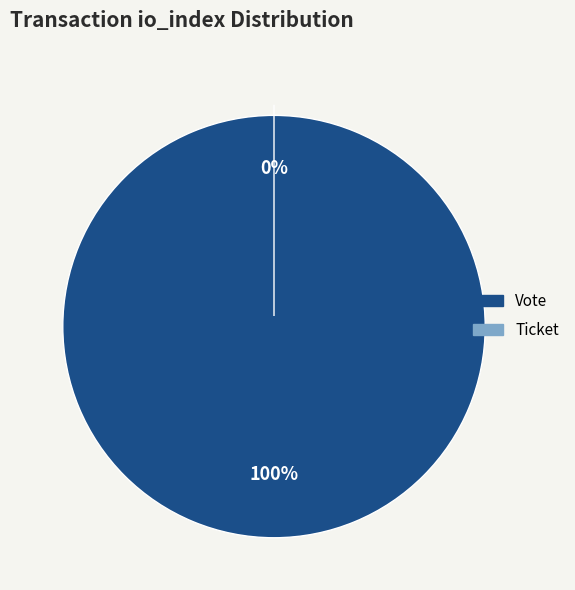

Which category has the smallest portion of the pie?

Ticket